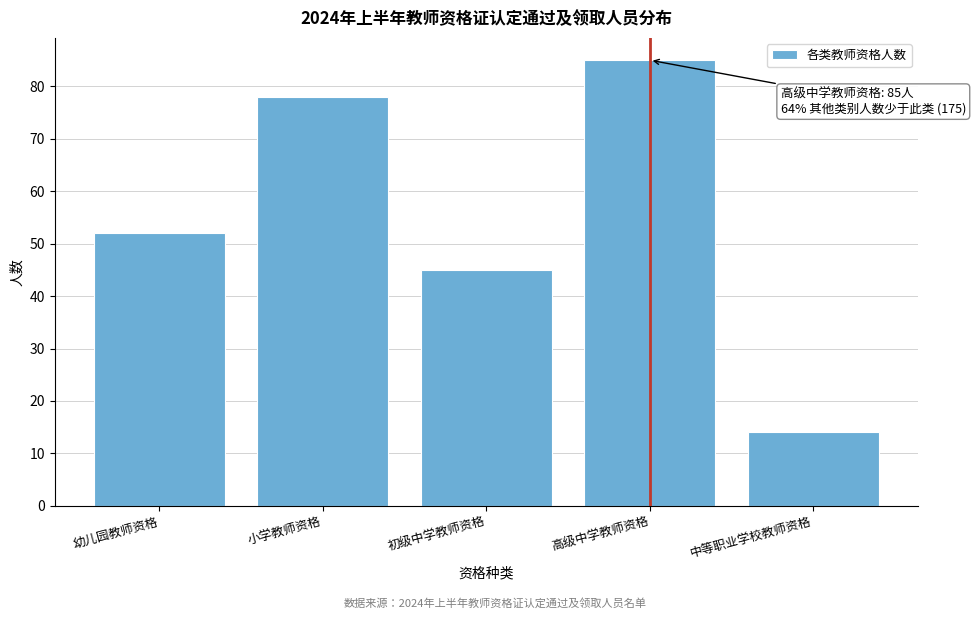

Reading right to left, transcribe all the data shown in this chart.

14	85	45	78	52